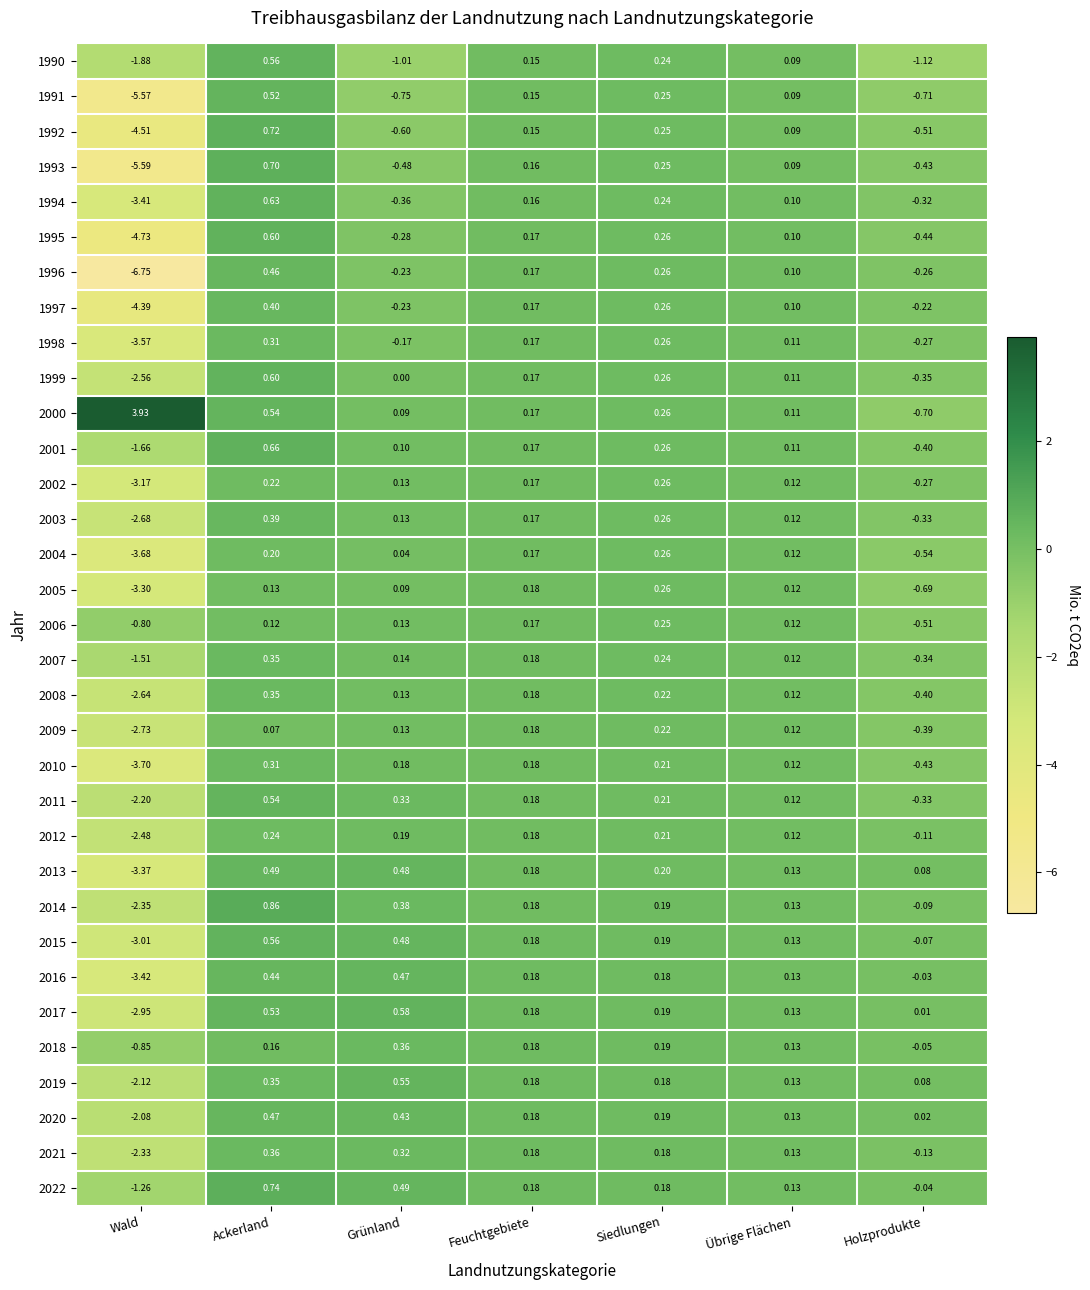

Where is 2004 nearest to the value -1?

Holzprodukte